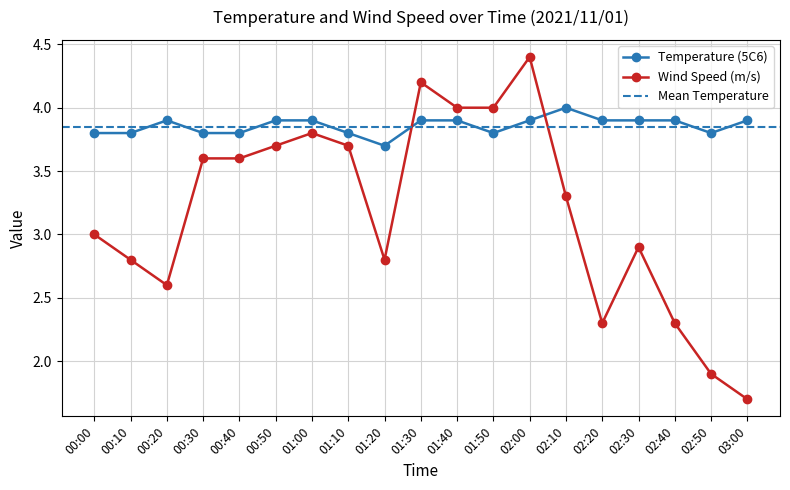

What position from the right is 00:40?

15